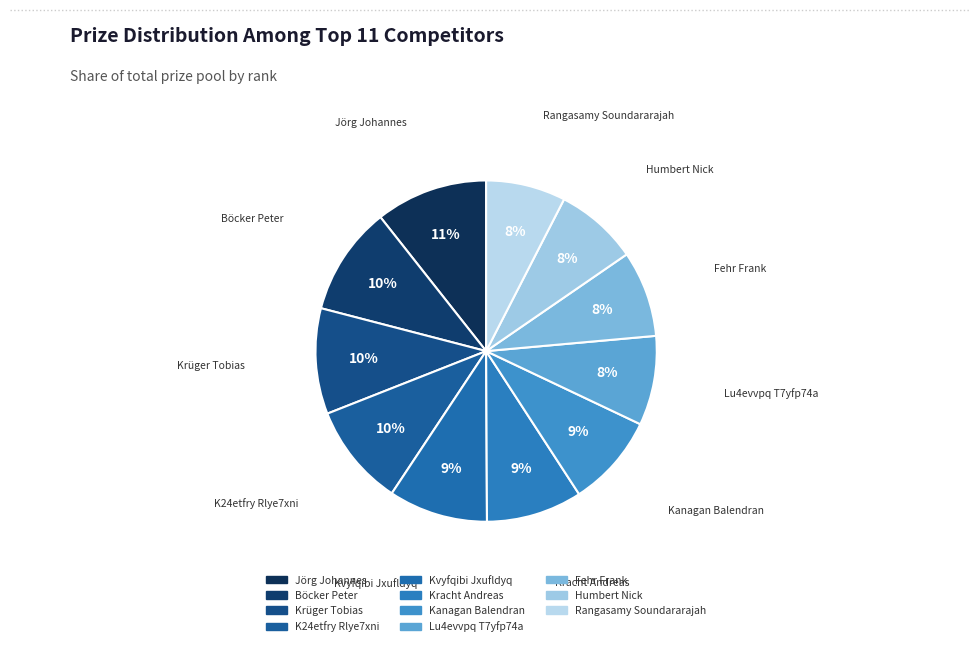

To the nearest percent, what is the combined percentage of Lu4evvpq T7yfp74a and Böcker Peter?

19%